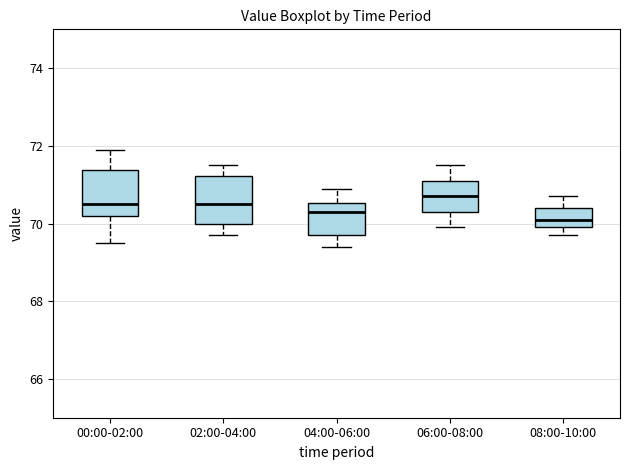

Where does the median line of the box for 02:00-04:00 sit on the y-axis? The values are not printed on the chart, so give them approximately, as read against the axis.

70.6